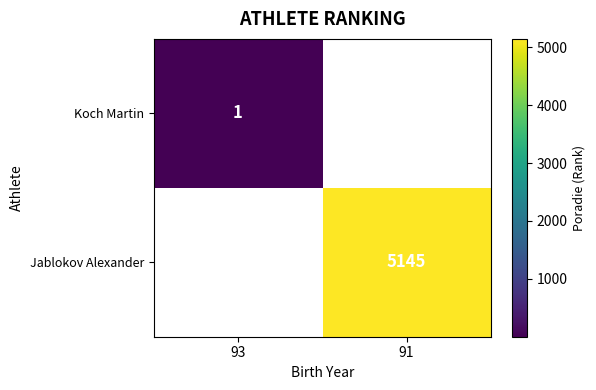

Is the value of Jablokov Alexander at 91 greater than the value of Koch Martin at 93?

Yes